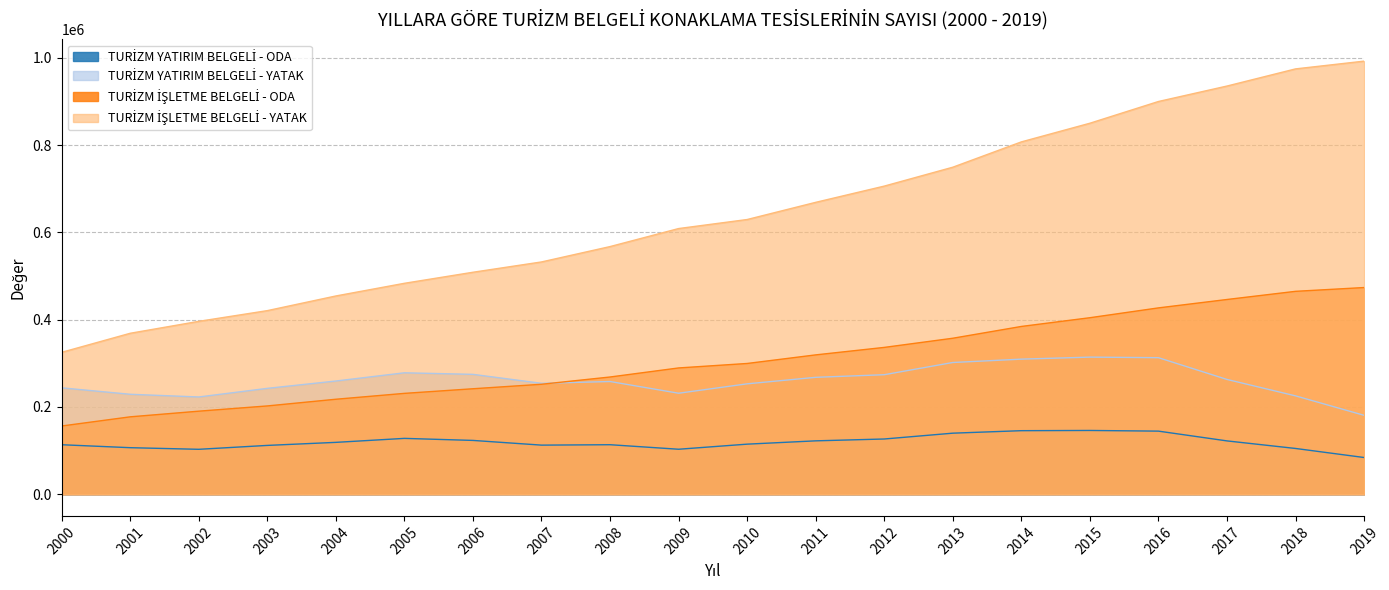

True or false: TURİZM İŞLETME BELGELİ - ODA and TURİZM İŞLETME BELGELİ - YATAK intersect in this chart.

False